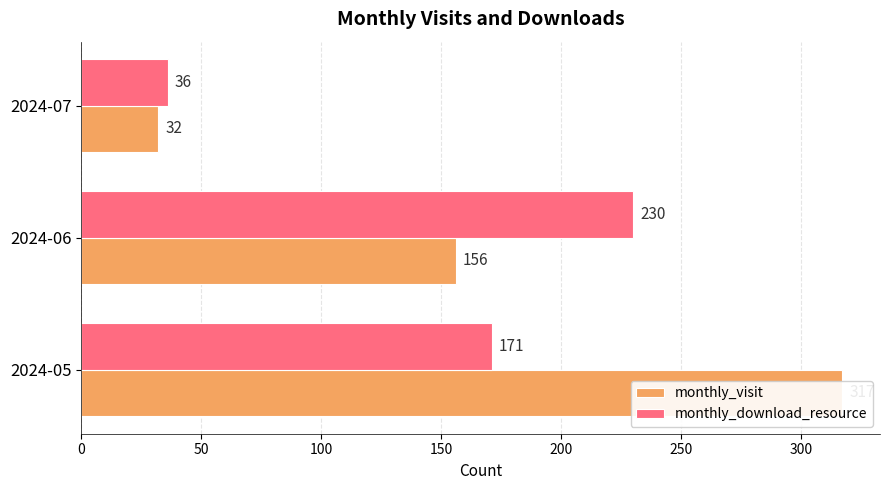

Reading right to left, list all the values displayed in this chart.

monthly_visit: 32	156	317
monthly_download_resource: 36	230	171